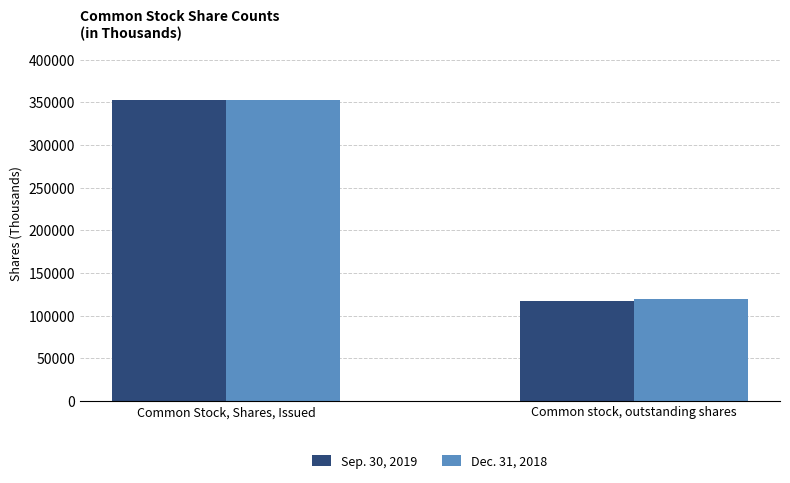

Which series has the largest range (max minus min)?

Sep. 30, 2019